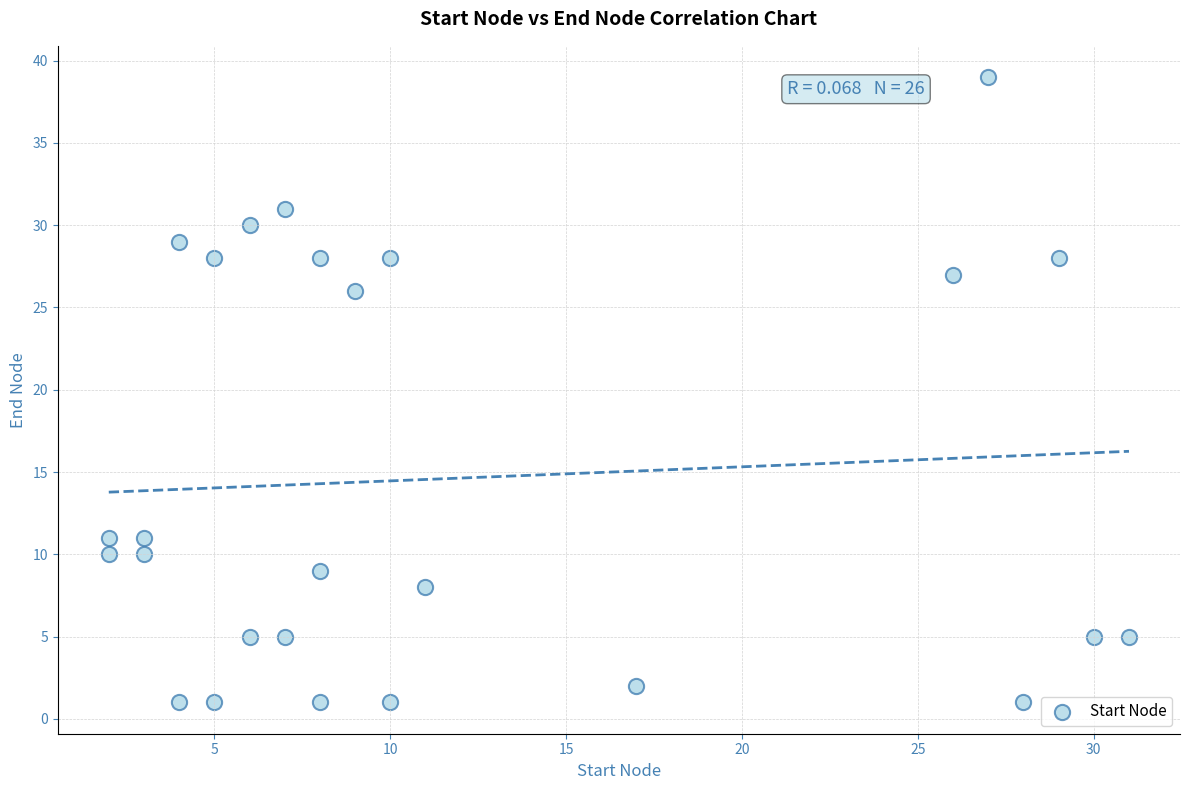

What is the range of Y values (max minus min)?

38